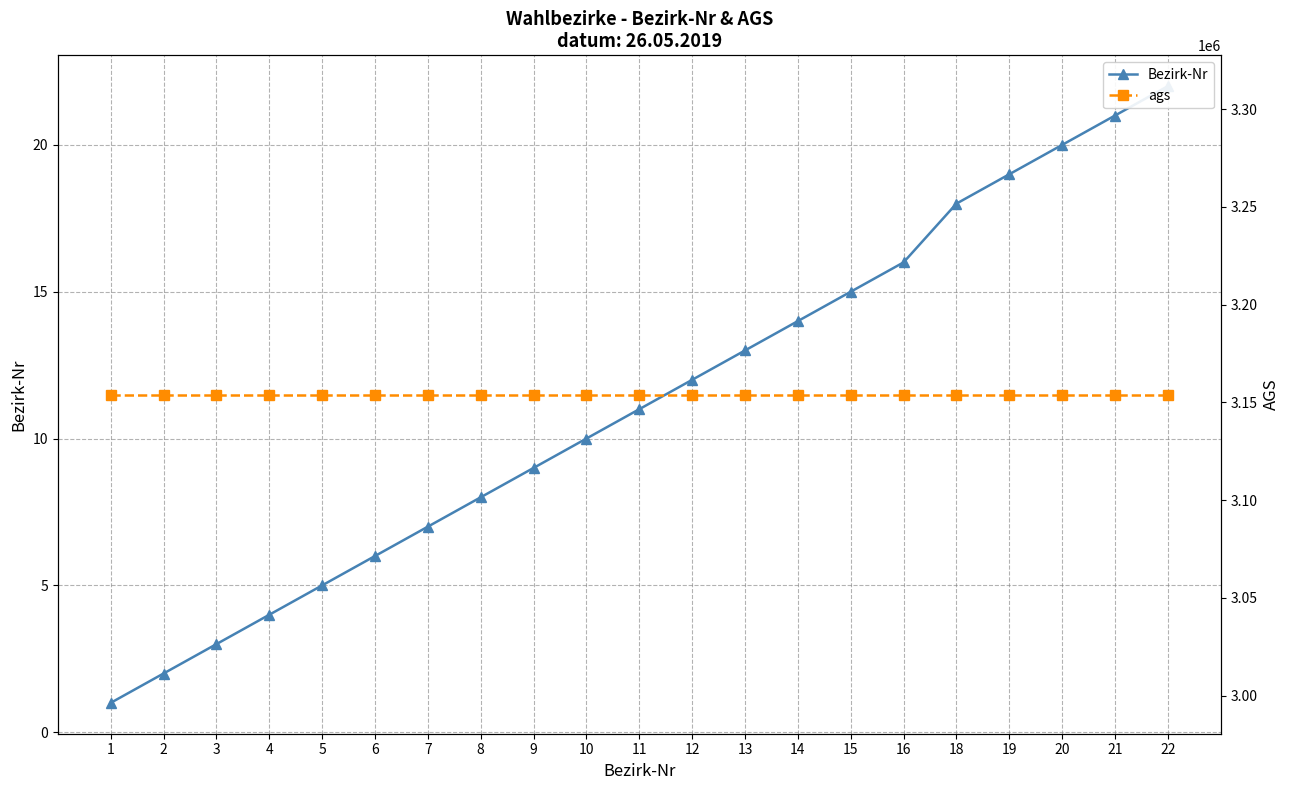

Reading left to right, what are all the values shown in this chart?

Bezirk-Nr: 1	2	3	4	5	6	7	8	9	10	11	12	13	14	15	16	18	19	20	21	22
ags: 3154013	3154013	3154013	3154013	3154013	3154013	3154013	3154013	3154013	3154013	3154013	3154013	3154013	3154013	3154013	3154013	3154013	3154013	3154013	3154013	3154013